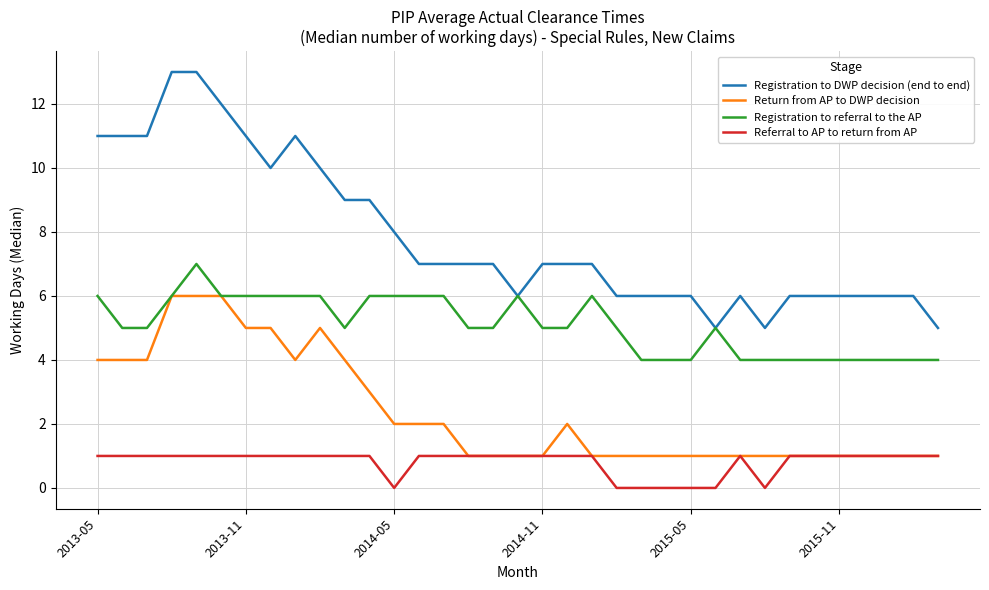

Which series has the largest total across all categories?

Registration to DWP decision (end to end)